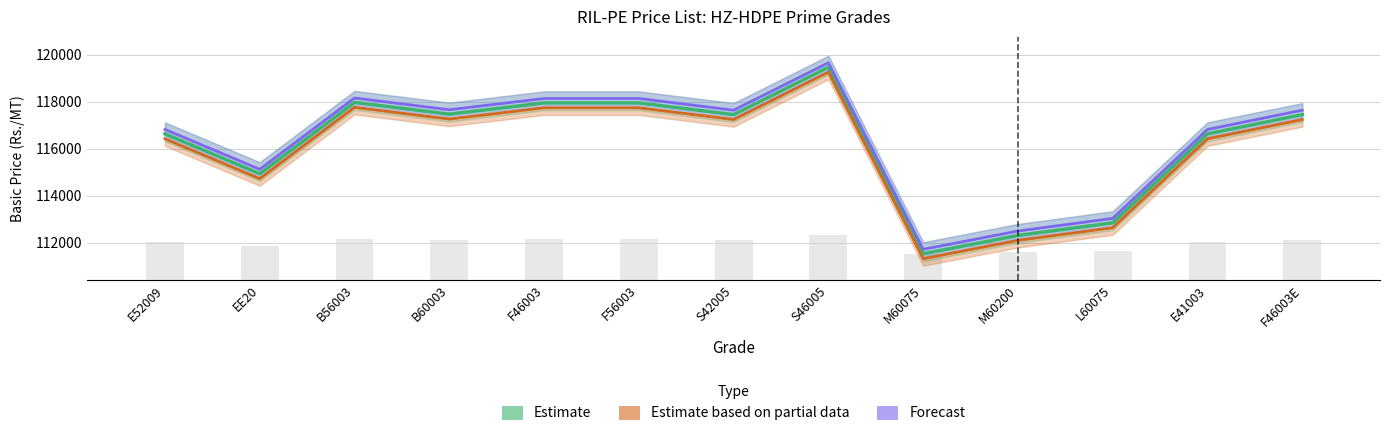

What is the label of the 11th bar from the right?

B56003